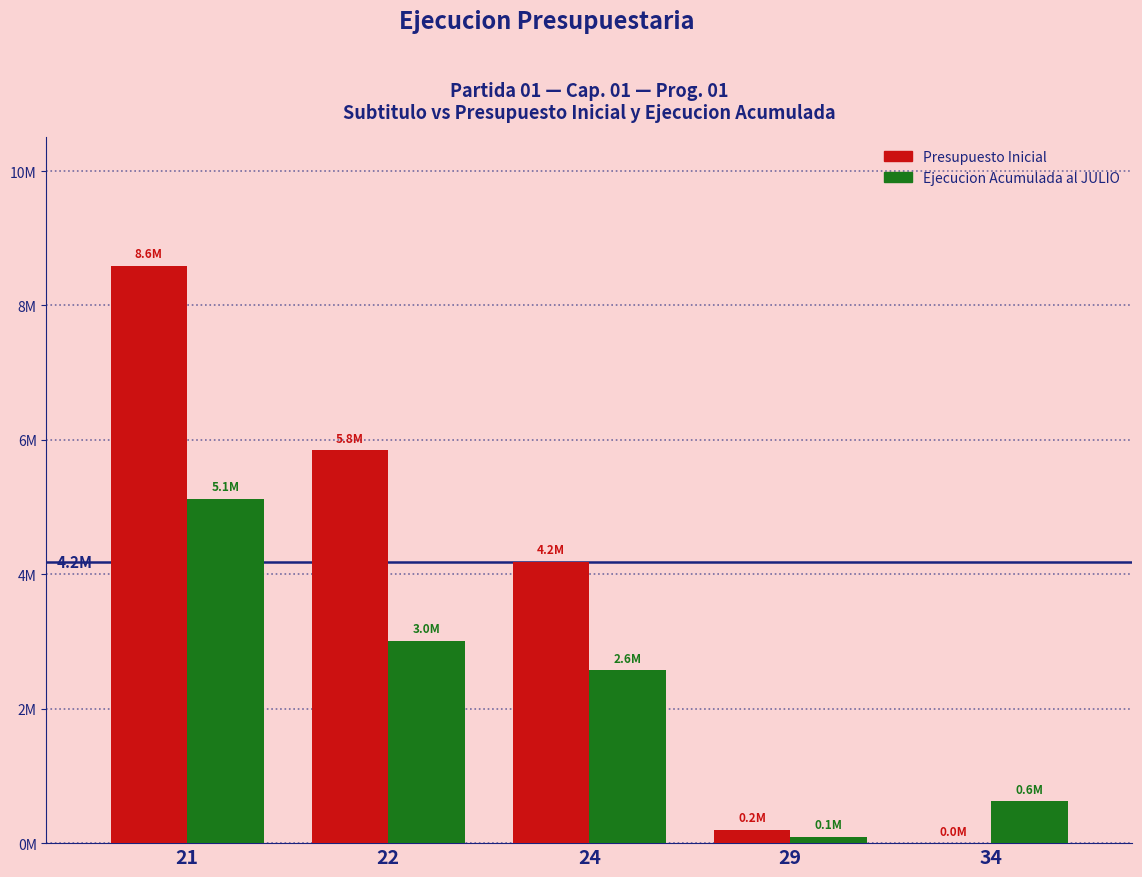

What are all the series names shown in the legend?

Presupuesto Inicial, Ejecucion Acumulada al JULIO